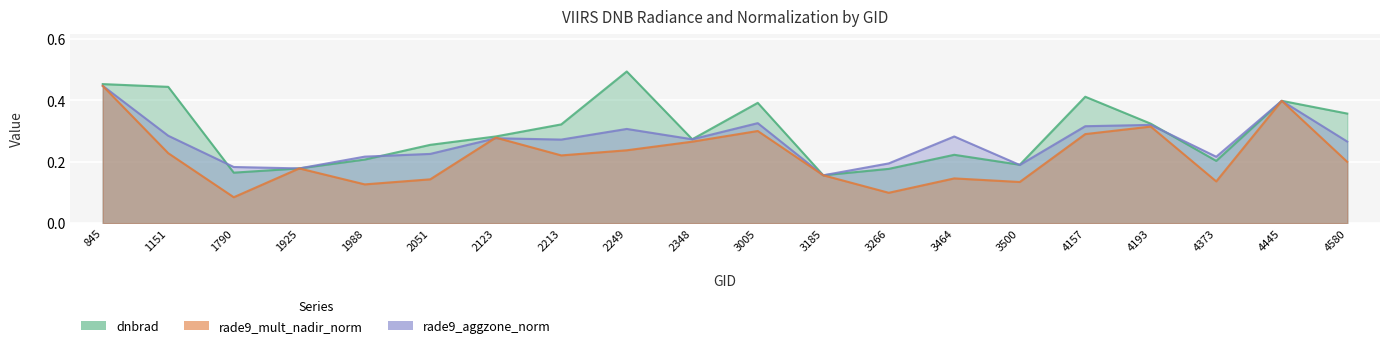

Which category has the highest value in the rade9_aggzone_norm series?

845